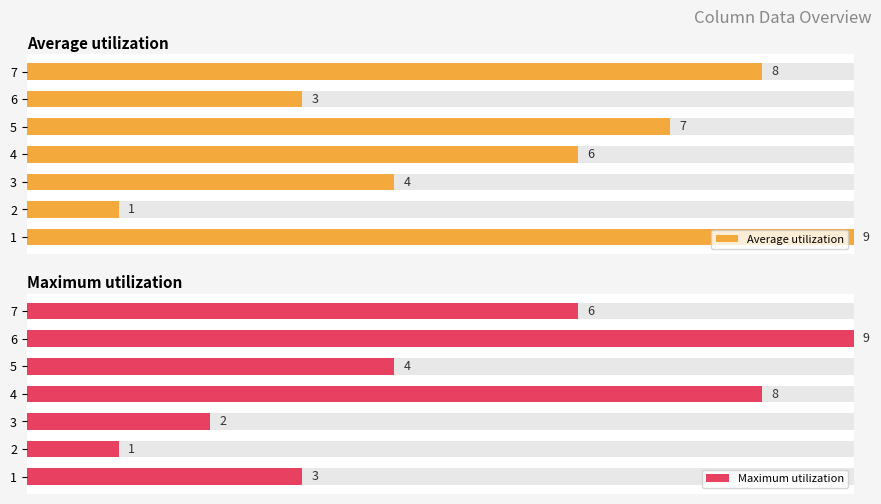

The value of Maximum utilization at 7 is 10. True or false?

False